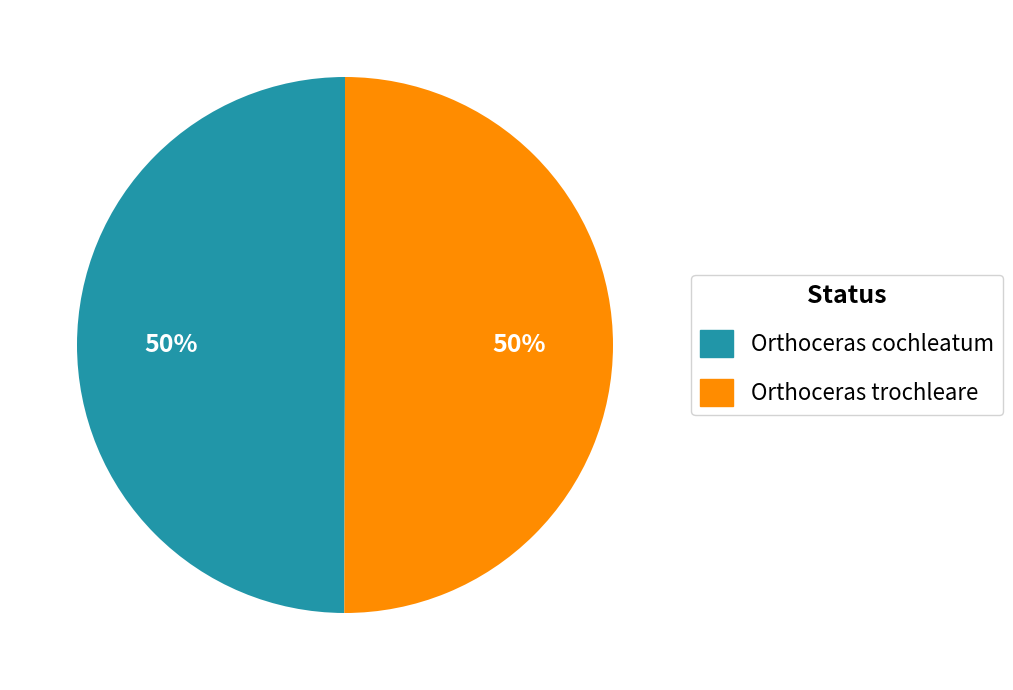

The Orthoceras trochleare slice represents 50% of the pie. True or false?

True